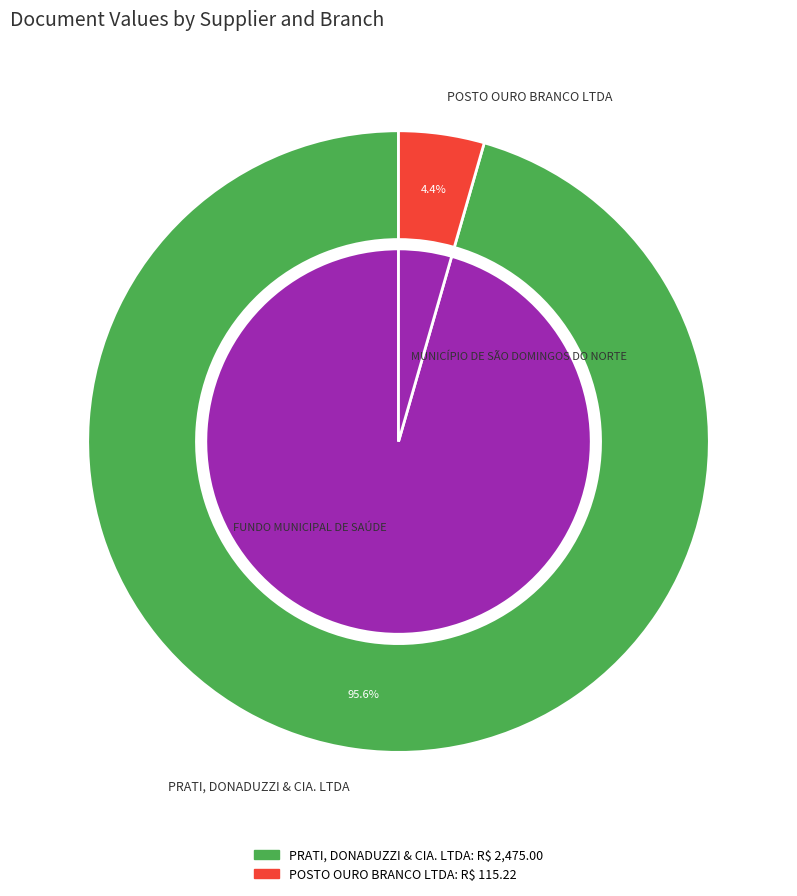

To the nearest percent, what is the combined percentage of POSTO OURO BRANCO LTDA and PRATI, DONADUZZI & CIA. LTDA?

100%